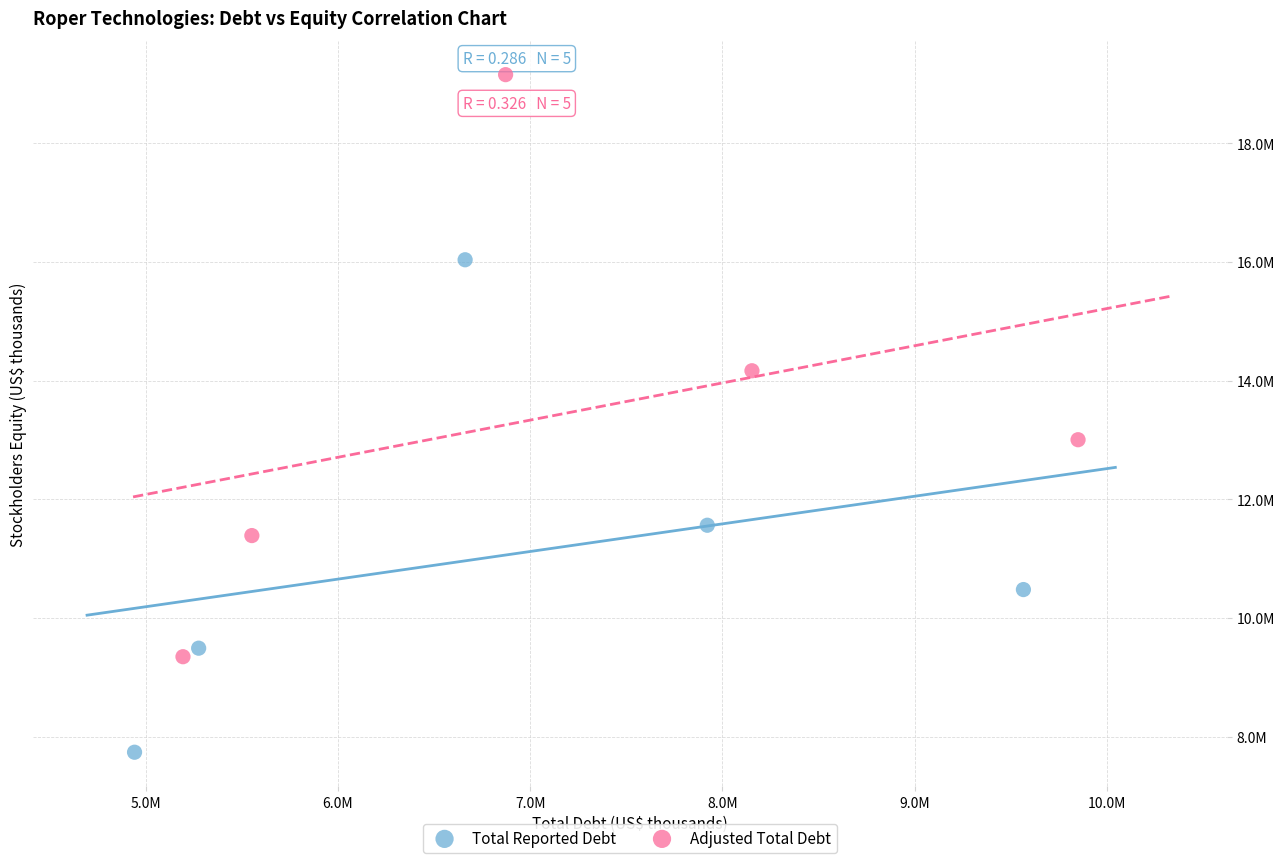

Which series contains the lowest Y value?

Total Reported Debt